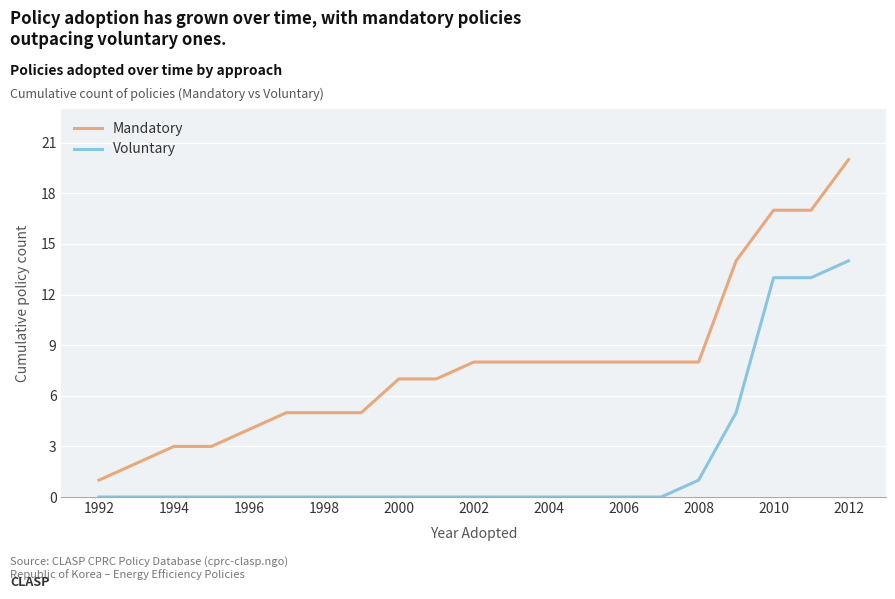

What is the difference between the maximum and minimum values in the Voluntary series?

14